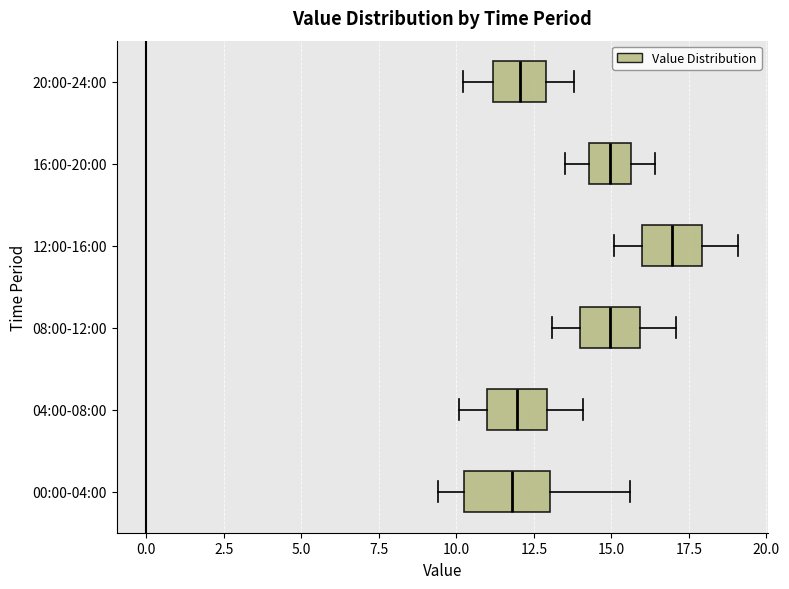

Comparing the boxes themselves (not the whiskers), which one is the widest?

00:00-04:00